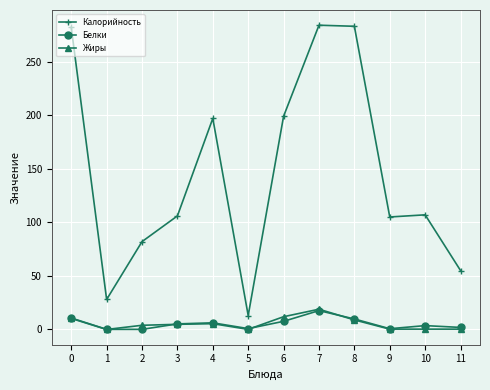

What is the difference between the Белки values at 2 and 0?

10.6